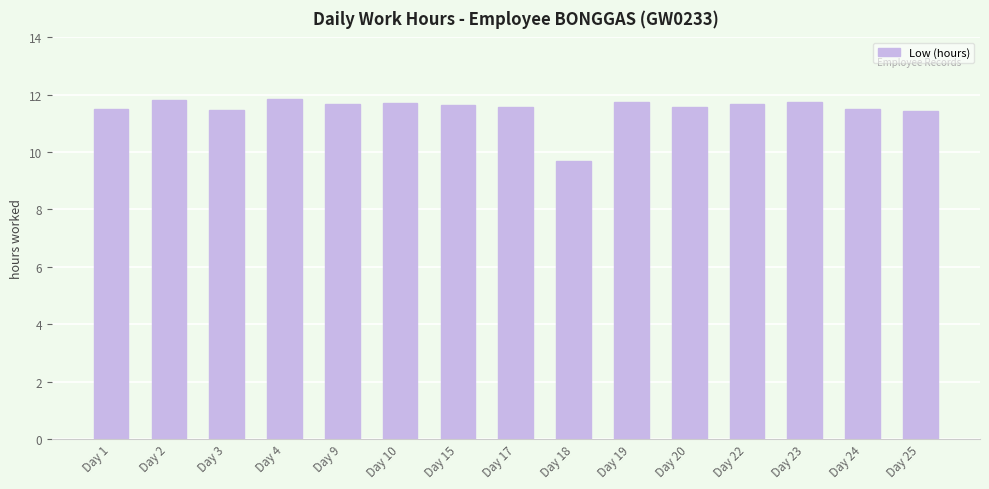

What is the difference between the second highest and second lowest values?

0.4